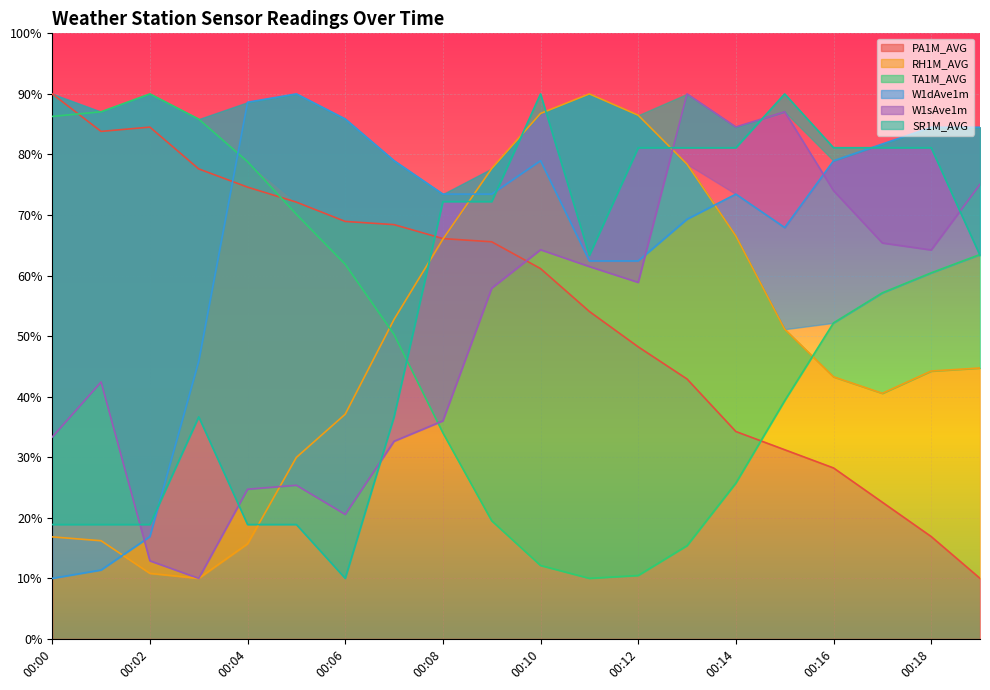

How many interior local peaks does the W1sAve1m series have?

5